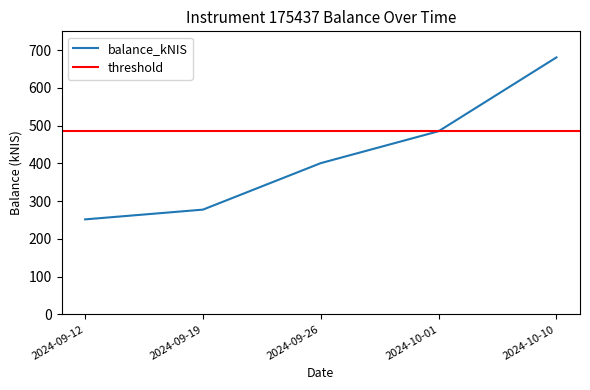

List the labels in order of value, largest first.

2024-10-10, 2024-10-01, 2024-09-26, 2024-09-19, 2024-09-12